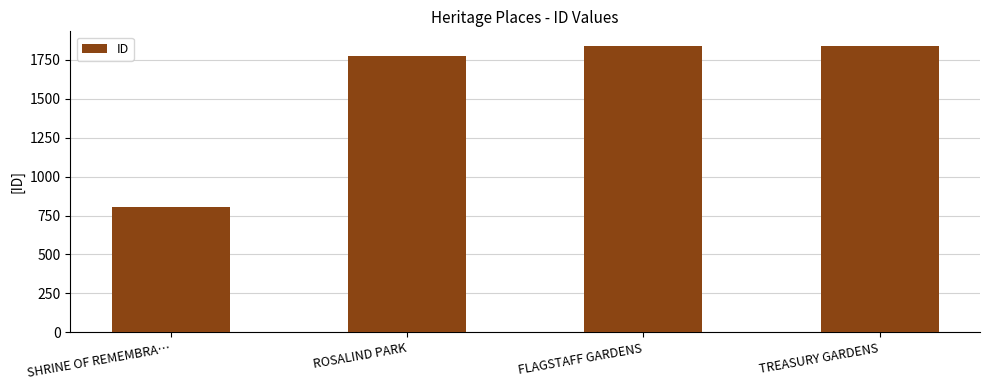

What is the average value?

1566